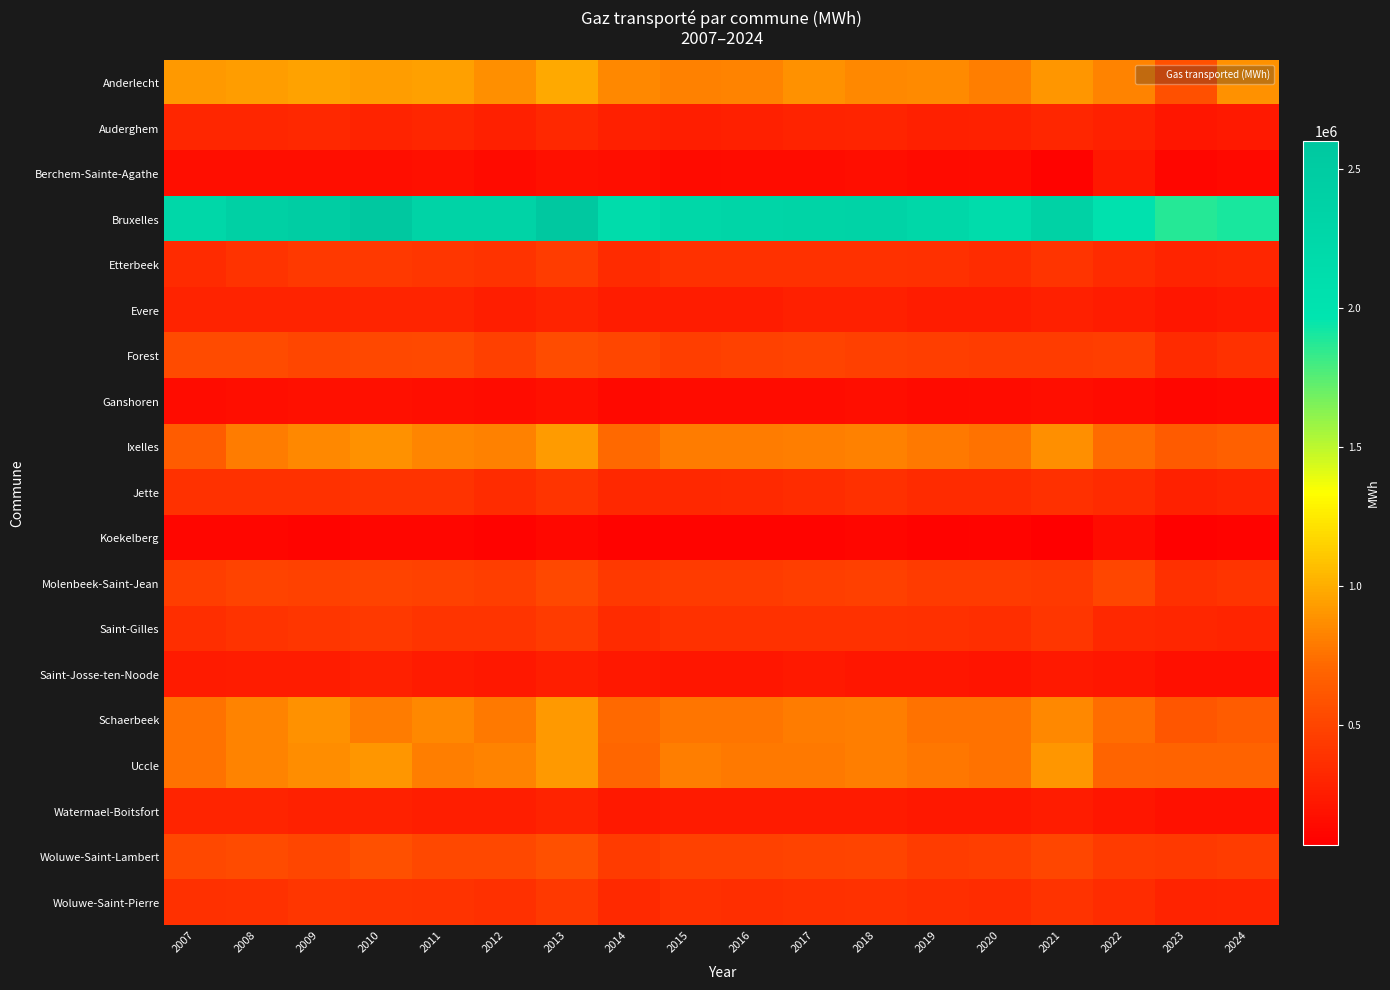

How many distinct data groups are displayed?

19